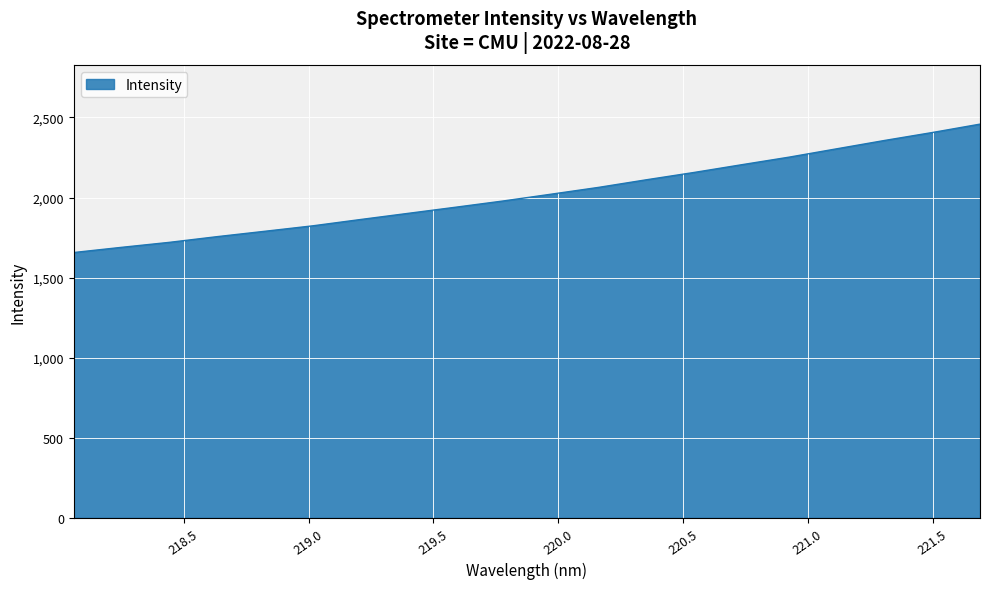

What is the greatest value displayed?

2458.6